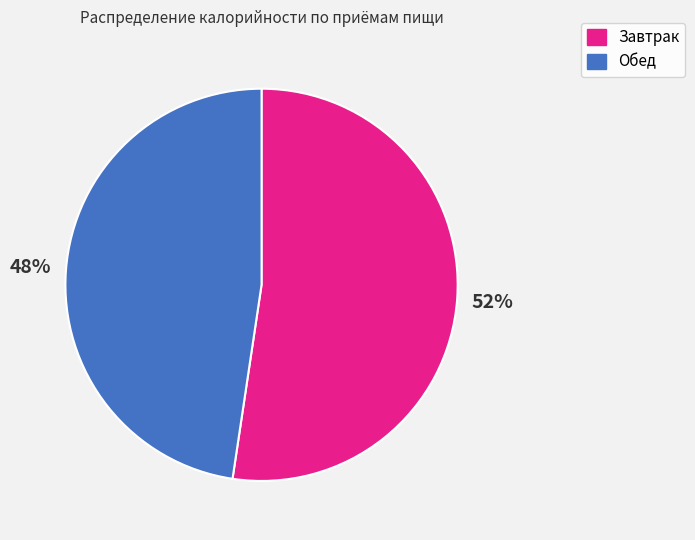

Which category has the biggest portion of the pie?

Завтрак